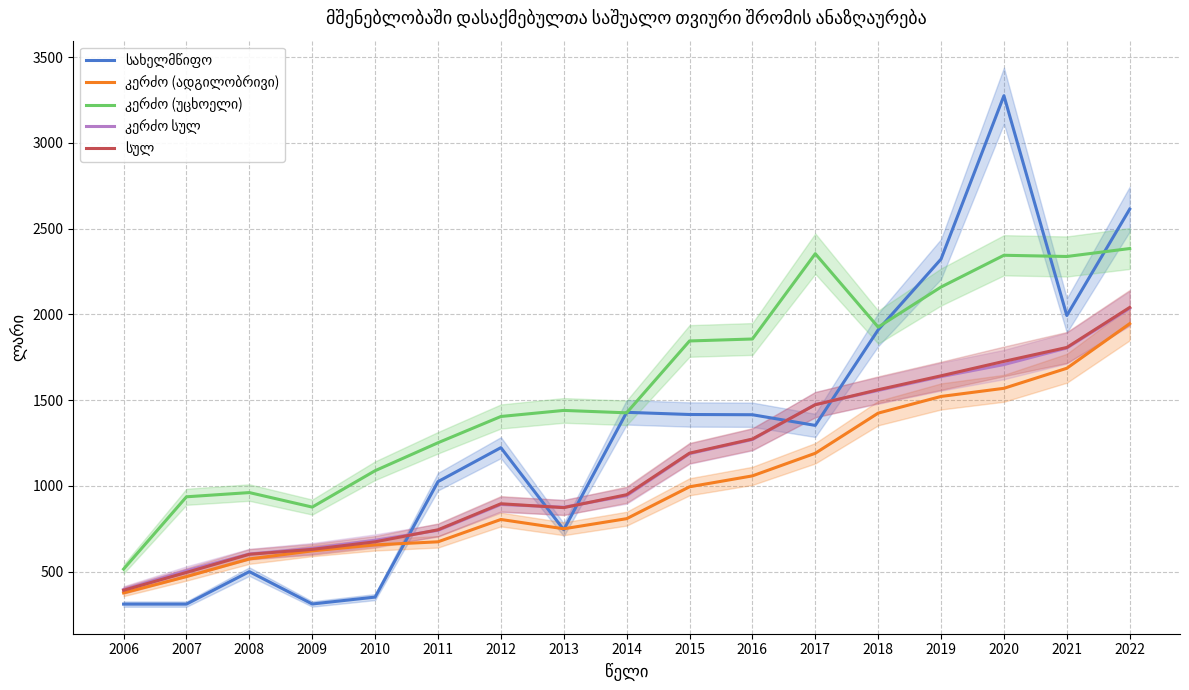

What is the greatest value displayed?

3275.5